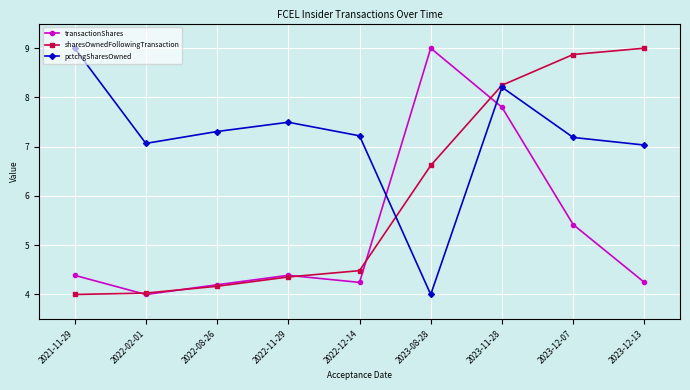

Rank the series by their average value, from highest to lowest.

pctchgSharesOwned, sharesOwnedFollowingTransaction, transactionShares